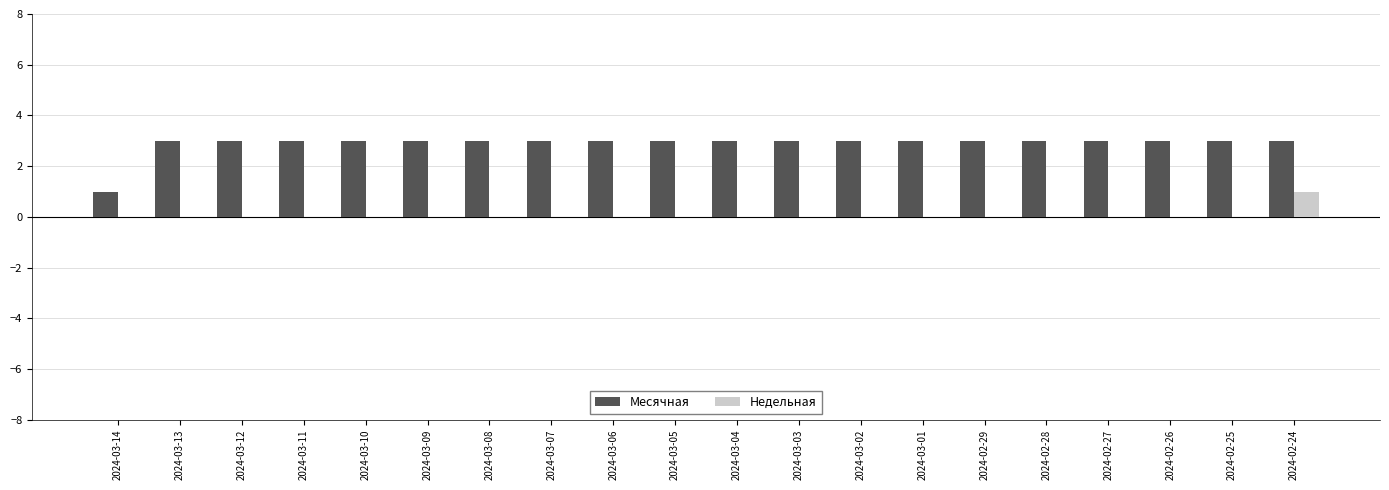

Which series changed the most between 2024-03-12 and 2024-02-24?

Недельная